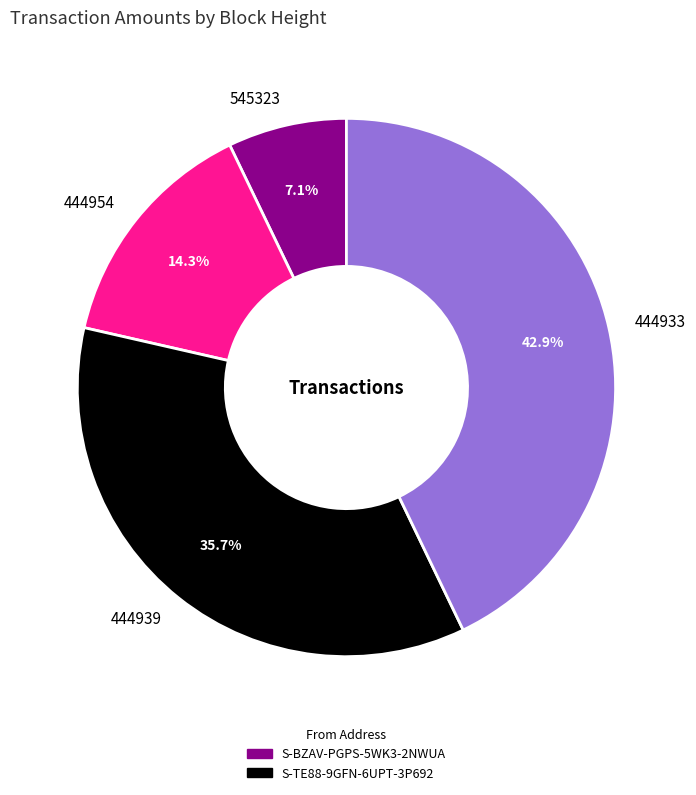

Is 545323 the majority of the pie?

No